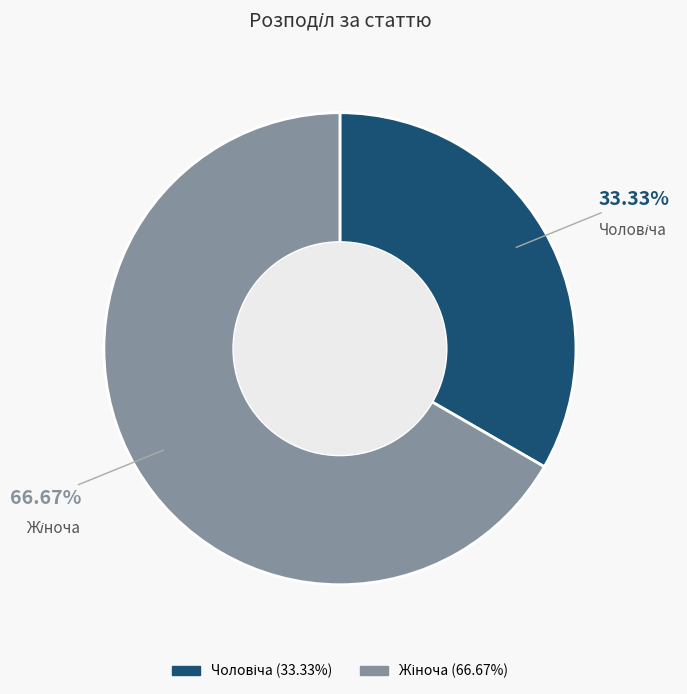

Is there a majority slice in this chart?

Yes